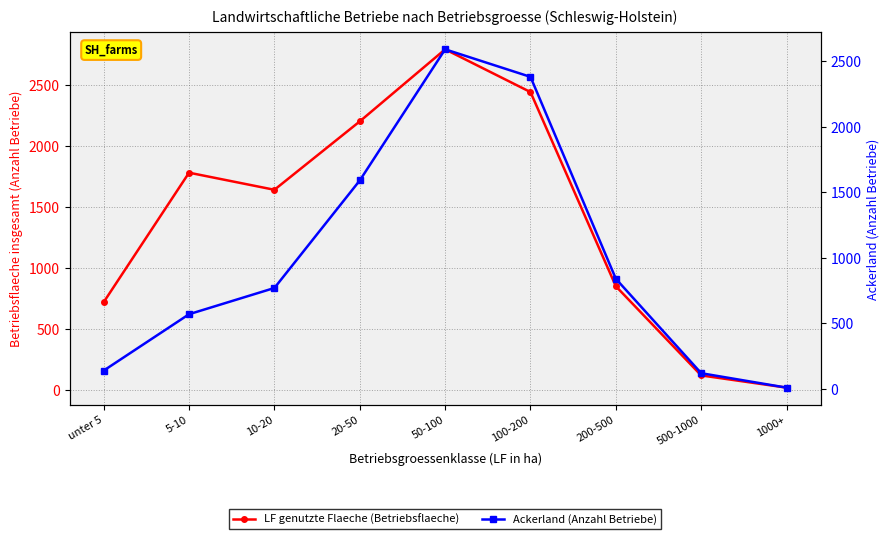

What is the label of the 2nd point from the right?

500-1000